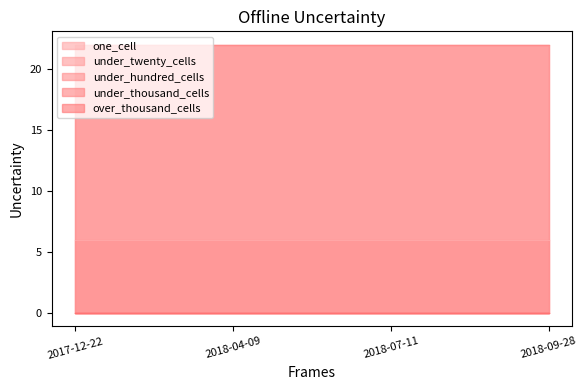

What is the label of the 4th point from the left?

2018-09-28